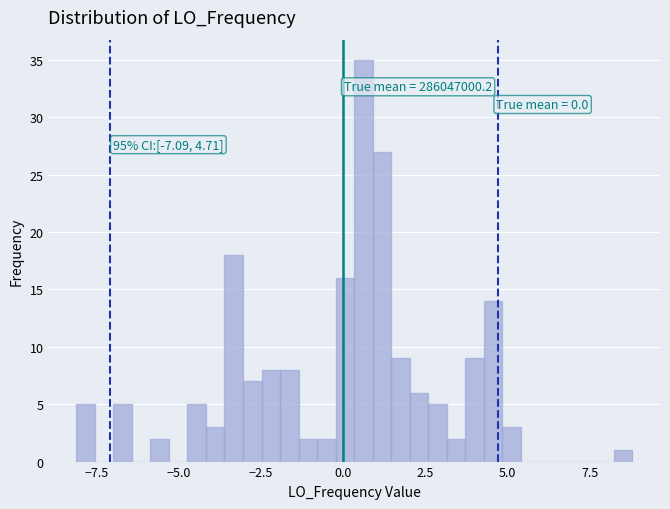

Read against the x-axis, roughly where is the centre of the tallest bar?

0.5